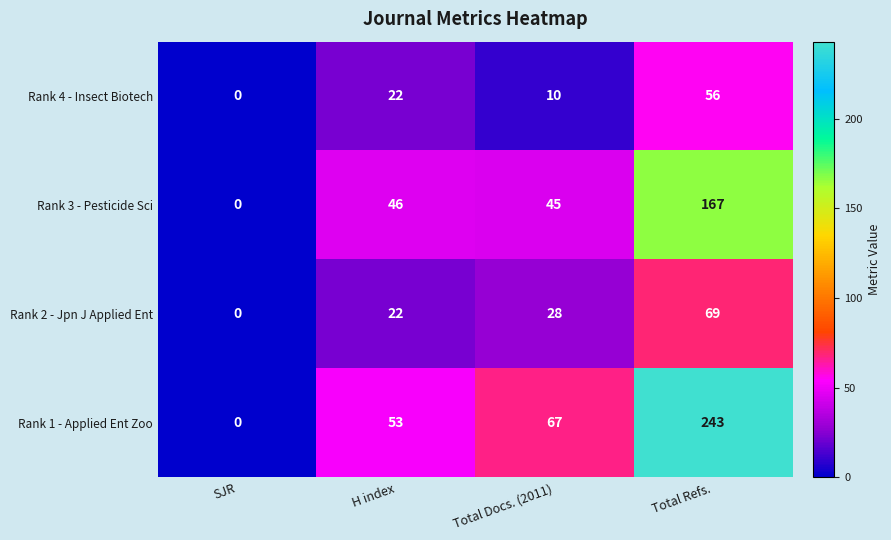

Which category has the lowest value in the Rank 4 - Insect Biotech series?

SJR